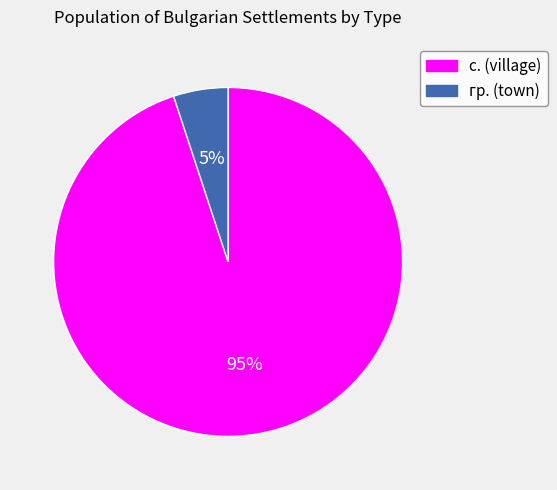

How many slices are in this pie chart?

2